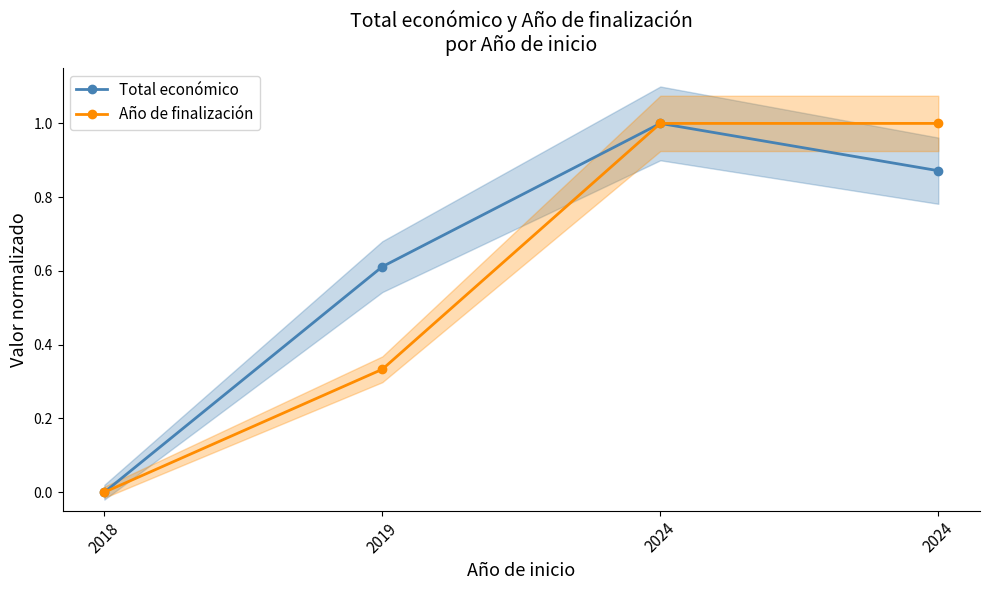

How many Total económico values are between 0 and 1?

4